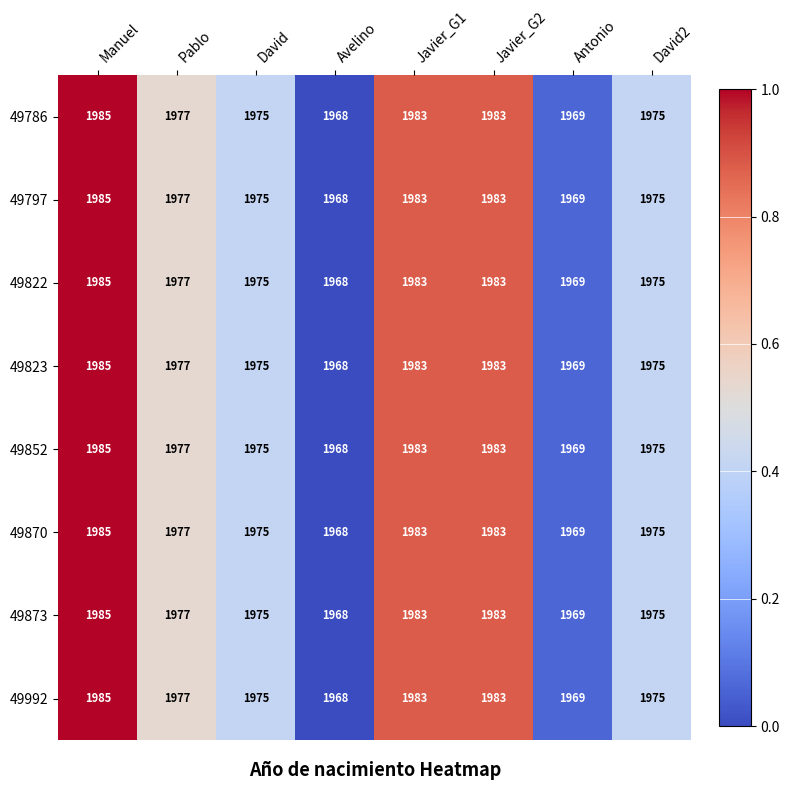

True or false: 49786 has a value of 2688 at Javier_G2.

False